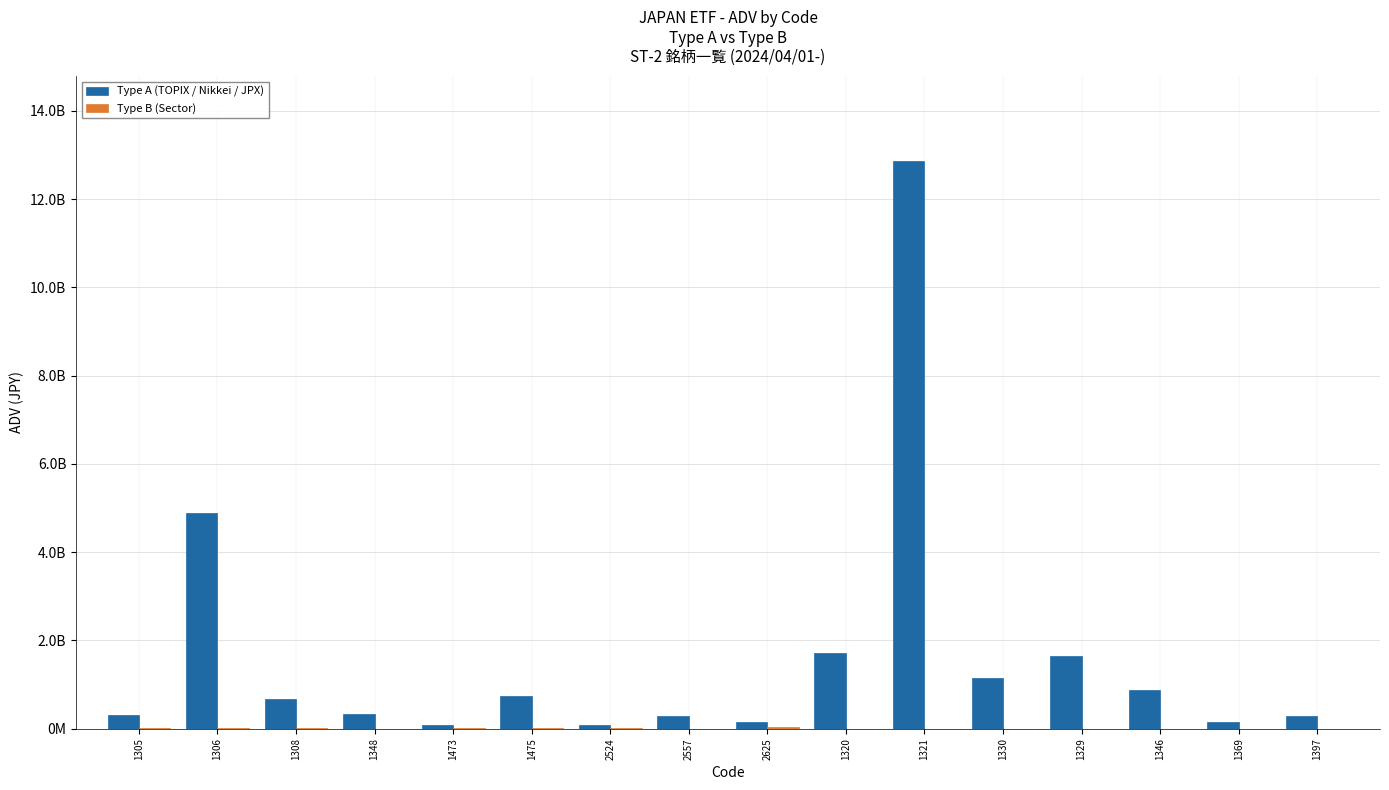

Are the bars grouped side by side (vs. stacked)?

Yes